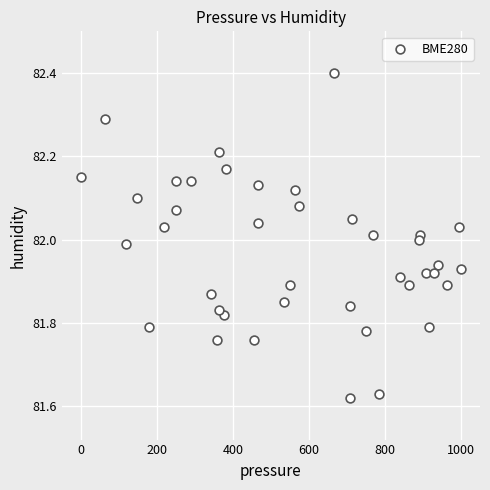

What is the range of X values (max minus min)?

1000.0